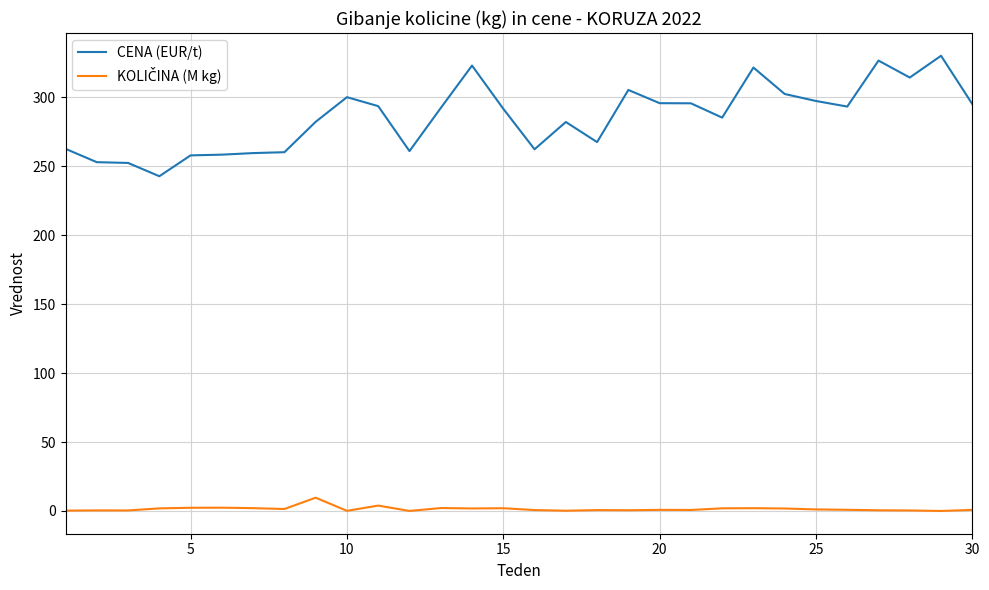

Which series has the largest range (max minus min)?

CENA (EUR/t)